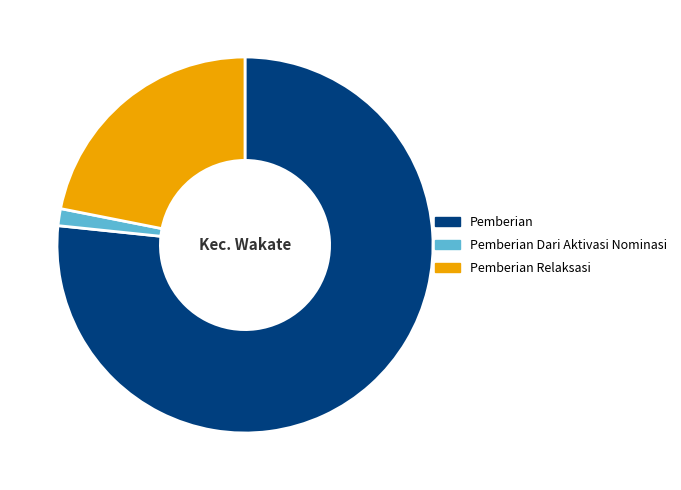

How many segments does this pie chart have?

3